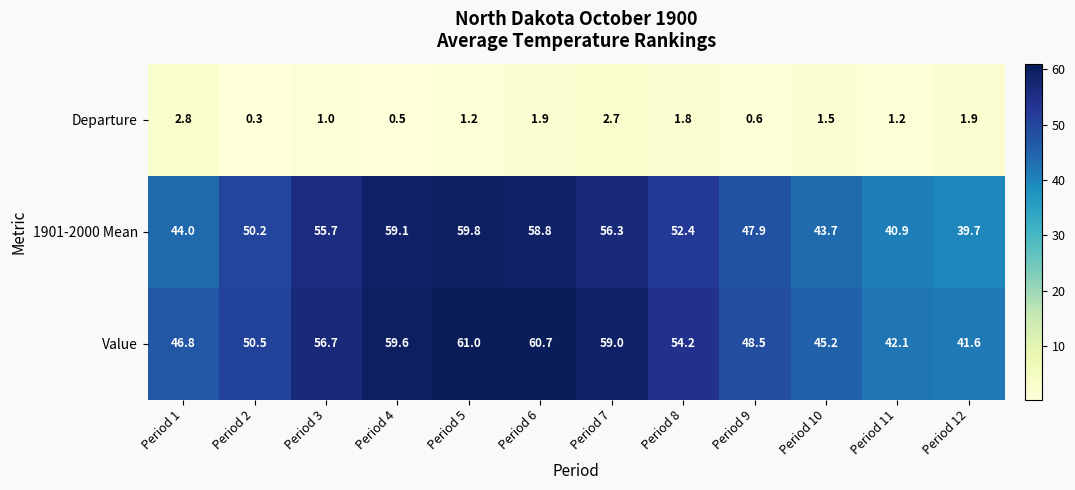

The Value series shows 25.0 at Period 10. True or false?

False